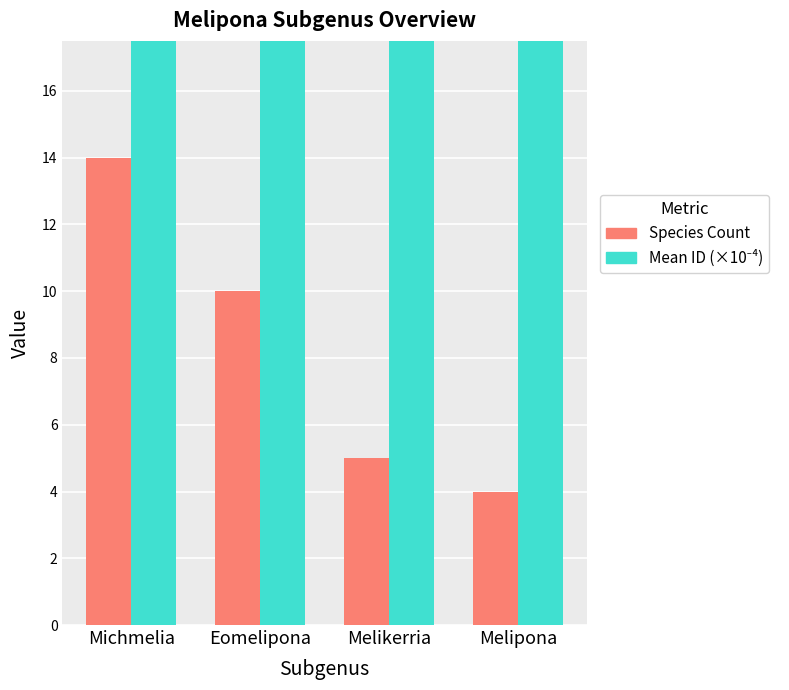

Reading left to right, extract all data points from this chart.

Species Count: 14.0	10.0	5.0	4.0
Mean ID (×10⁻⁴): 18.8	21.6	23.0	18.8